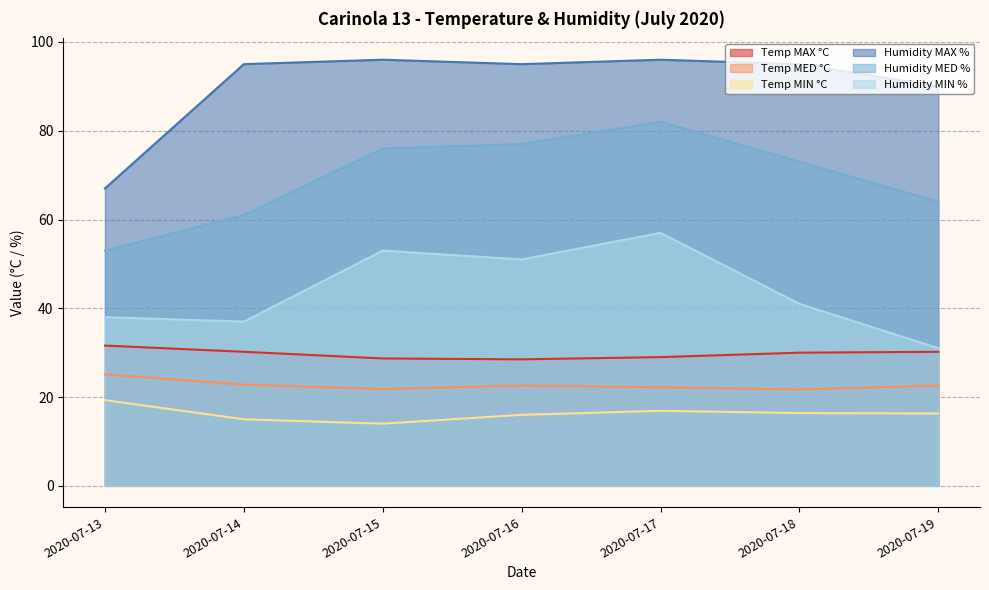

At 2020-07-16, list the series in order from largest to smallest.

Humidity MAX %, Humidity MED %, Humidity MIN %, Temp MAX °C, Temp MED °C, Temp MIN °C